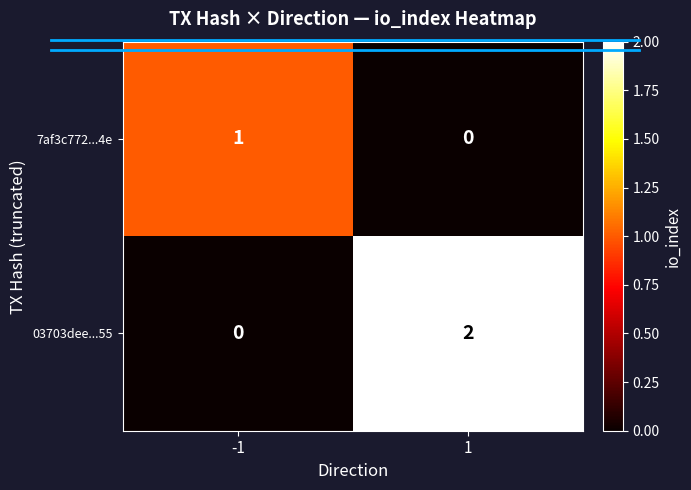

True or false: 03703dee...55 has a value of 2 at 1.

True